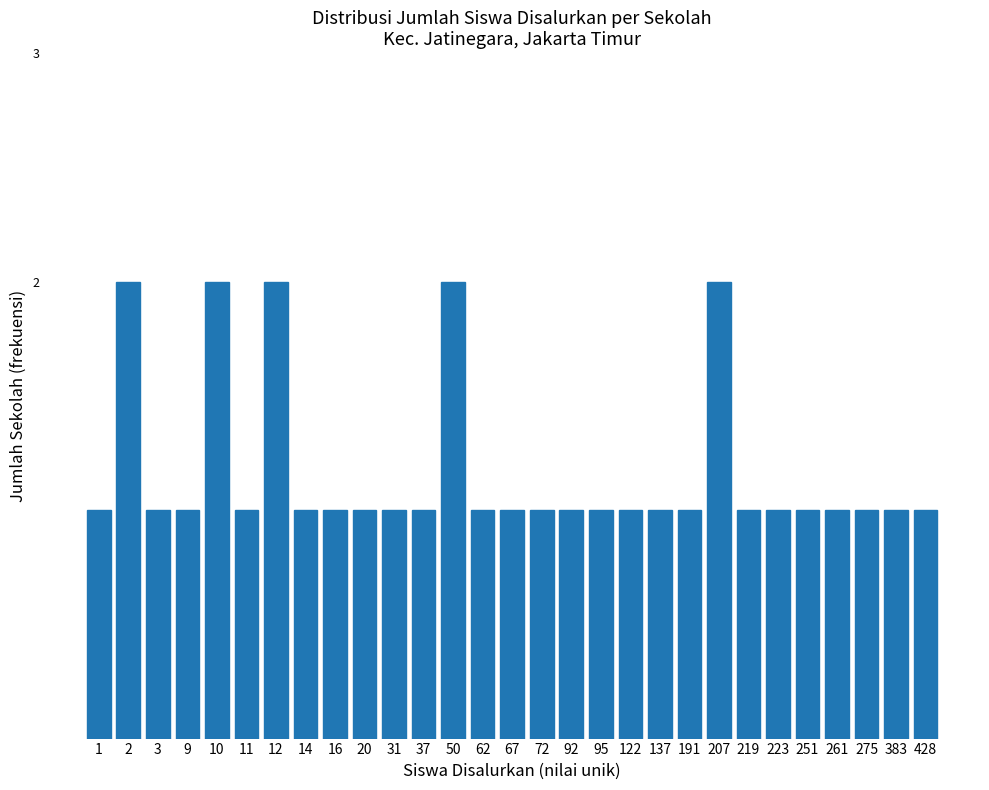

The chart shows a value of 0 at 251. True or false?

False